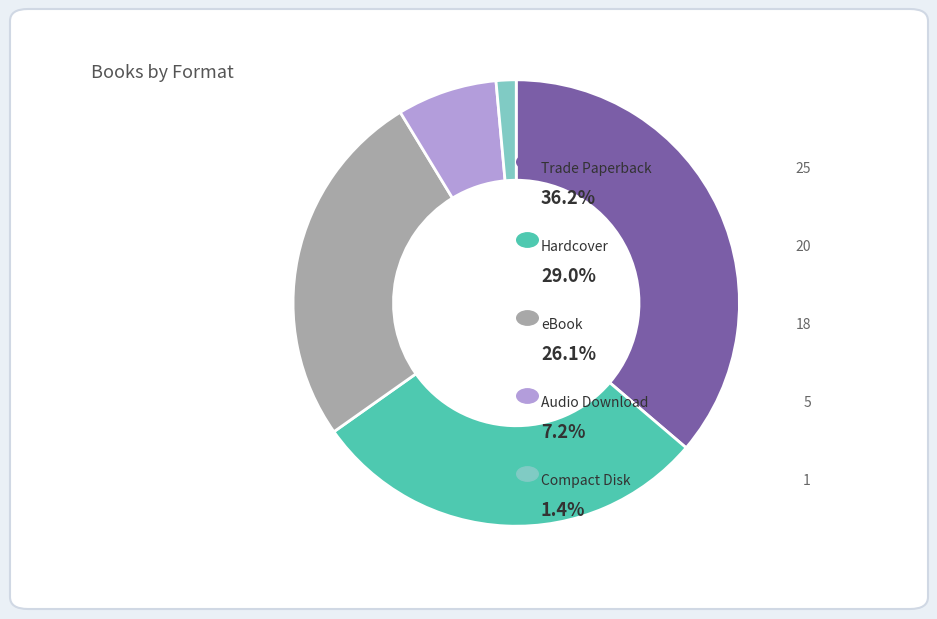

Does any single category account for the majority?

No